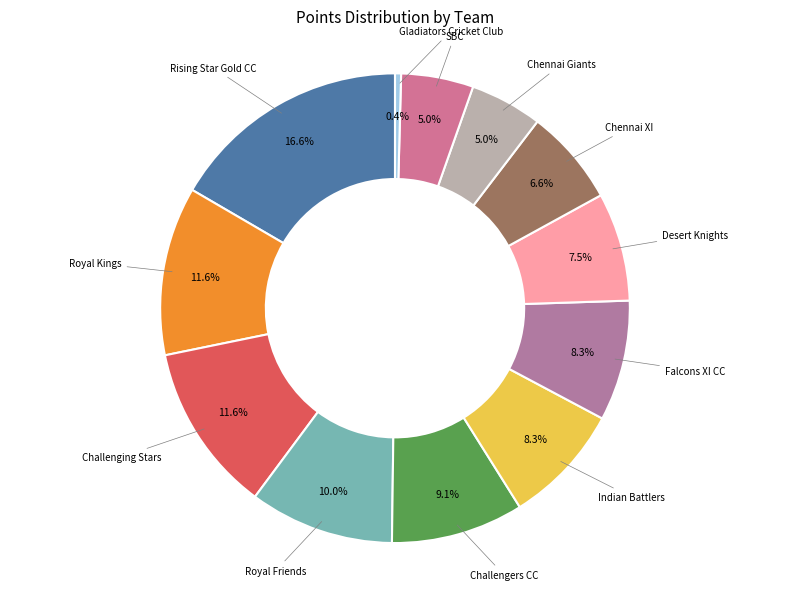

How many segments does this pie chart have?

12